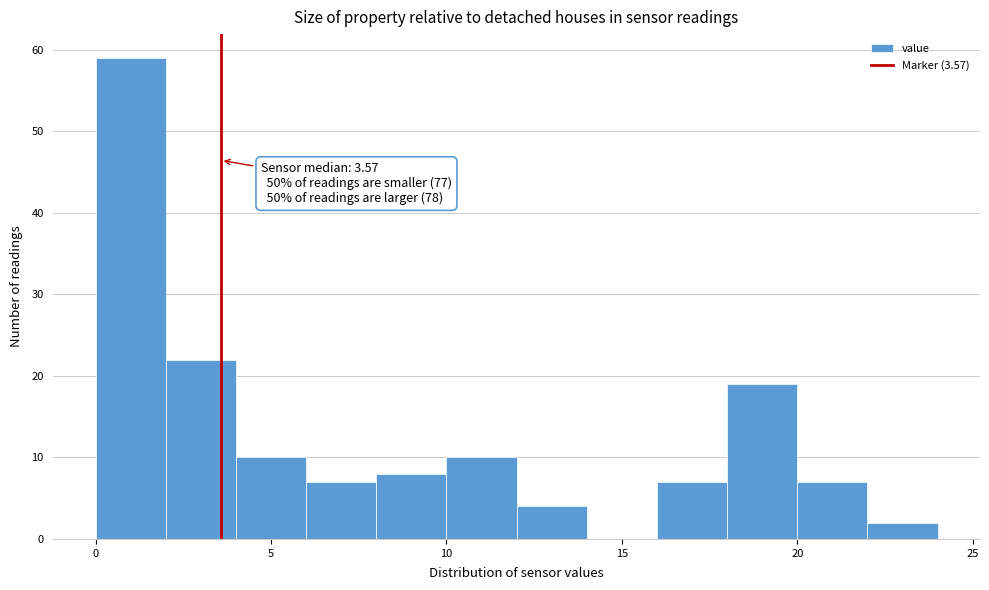

Over which range of the x-axis is the bar tallest?

0 to 2